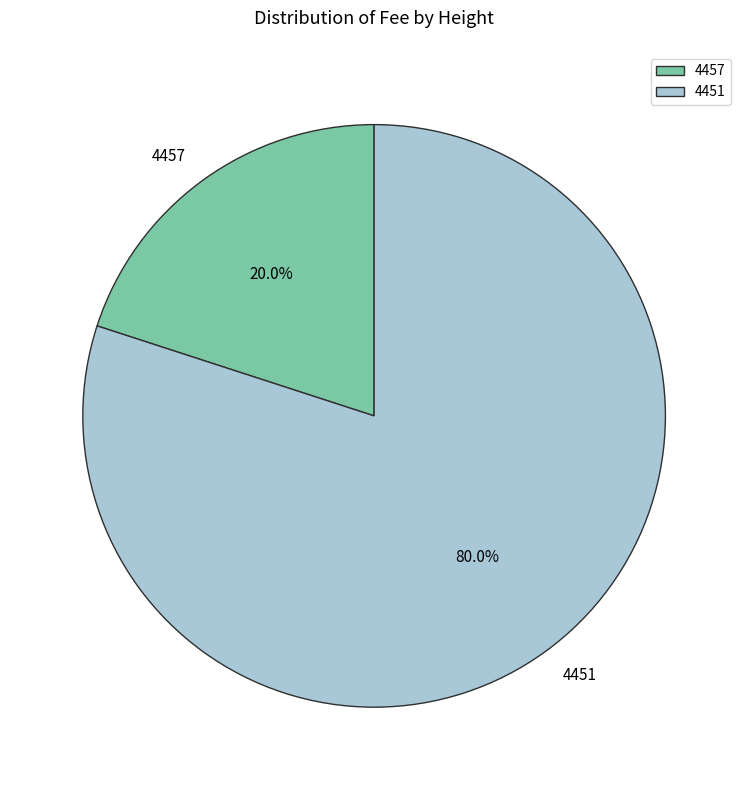

Which slice represents more than half of the pie?

4451